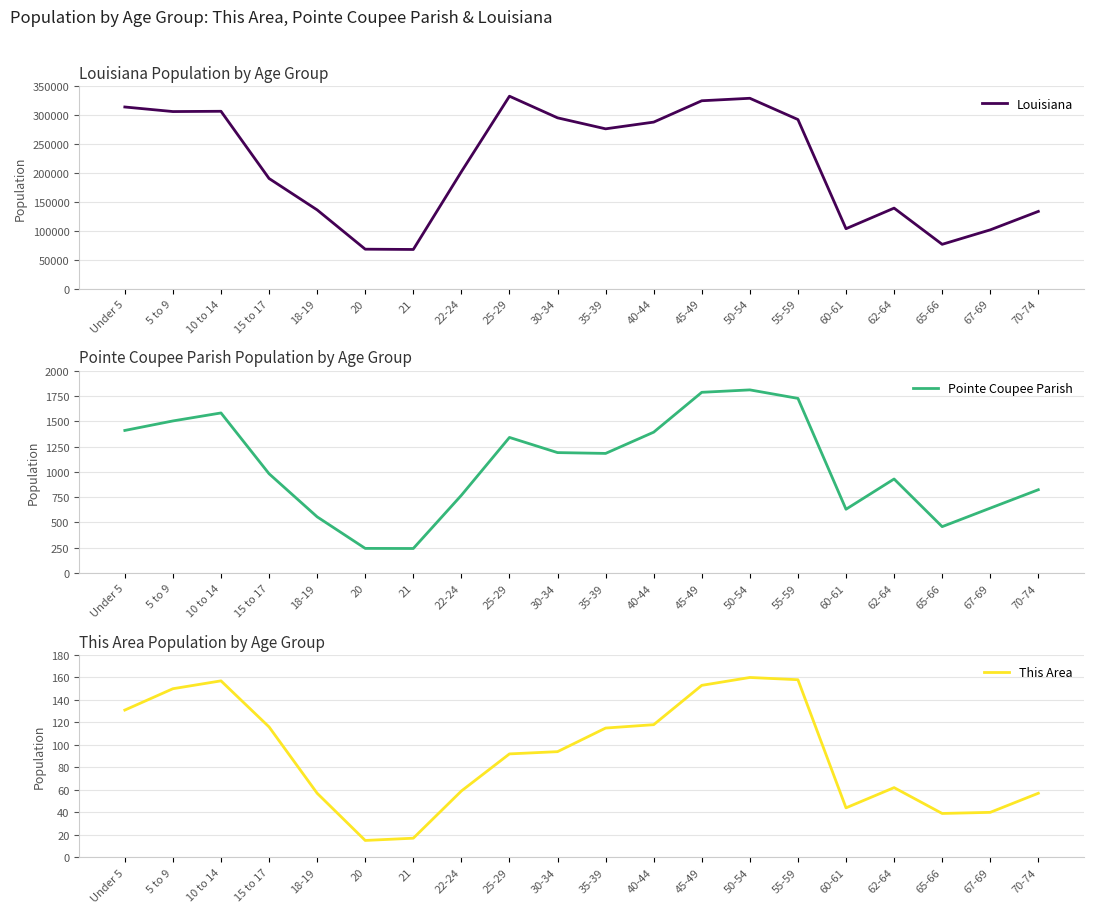

Reading left to right, transcribe all the data shown in this chart.

Louisiana: Under 5=314260	5 to 9=306362	10 to 14=306836	15 to 17=190557	18-19=136222	20=68251	21=67763	22-24=202295	25-29=332925	30-34=295508	35-39=276479	40-44=288120	45-49=325046	50-54=329329	55-59=292567	60-61=103687	62-64=139308	65-66=76663	67-69=101702	70-74=133629
Pointe Coupee Parish: Under 5=1409	5 to 9=1503	10 to 14=1582	15 to 17=981	18-19=555	20=243	21=242	22-24=768	25-29=1340	30-34=1190	35-39=1182	40-44=1392	45-49=1786	50-54=1810	55-59=1726	60-61=630	62-64=929	65-66=458	67-69=641	70-74=823
This Area: Under 5=131	5 to 9=150	10 to 14=157	15 to 17=116	18-19=57	20=15	21=17	22-24=59	25-29=92	30-34=94	35-39=115	40-44=118	45-49=153	50-54=160	55-59=158	60-61=44	62-64=62	65-66=39	67-69=40	70-74=57